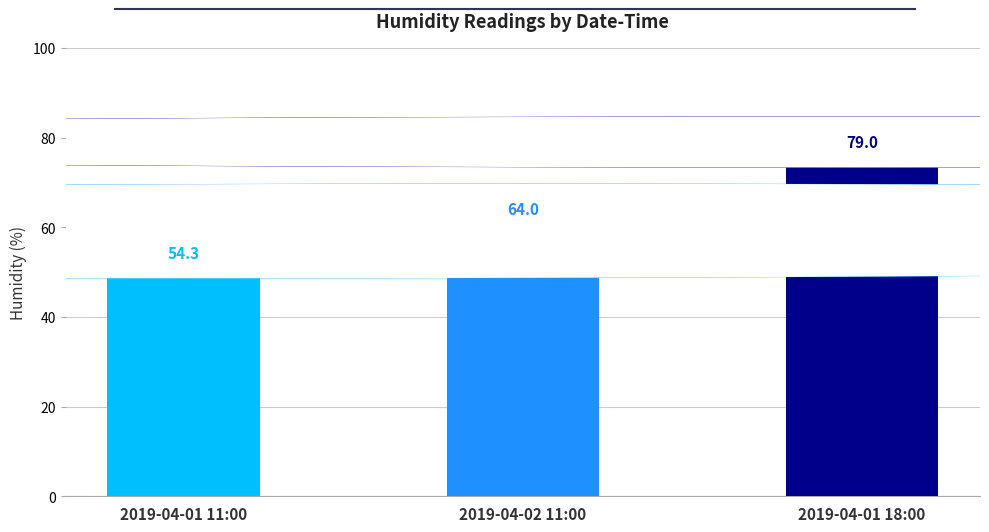

Reading left to right, transcribe all the data shown in this chart.

54.3	64.0	79.0